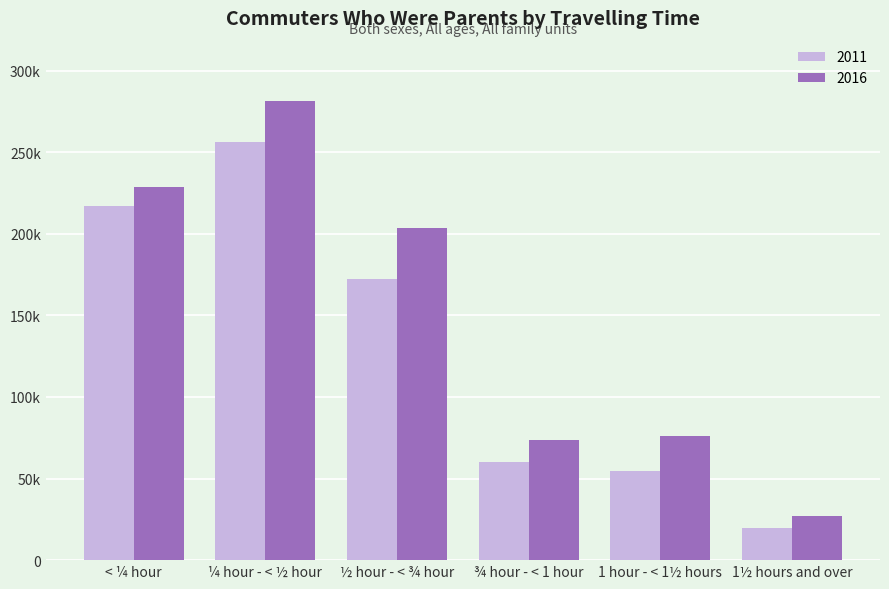

Is the value of 2016 at < ¼ hour greater than the value of 2011 at 1½ hours and over?

Yes